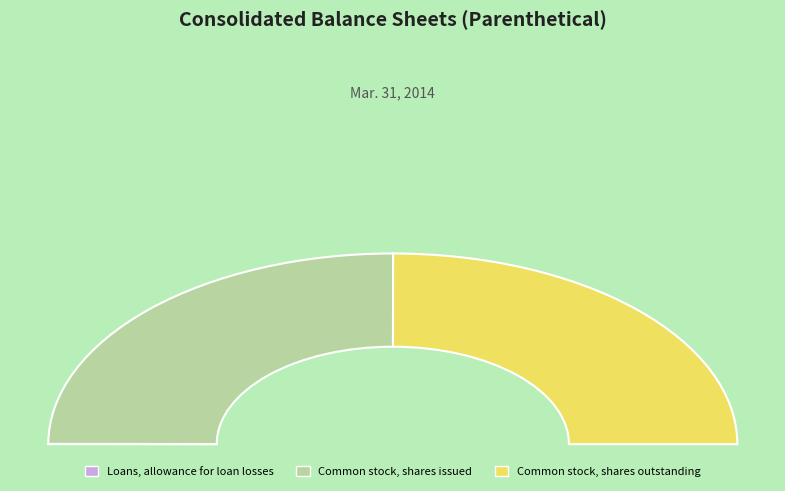

Combined, what portion of the pie is Common stock, shares issued and Common stock, shares outstanding?

100.0%